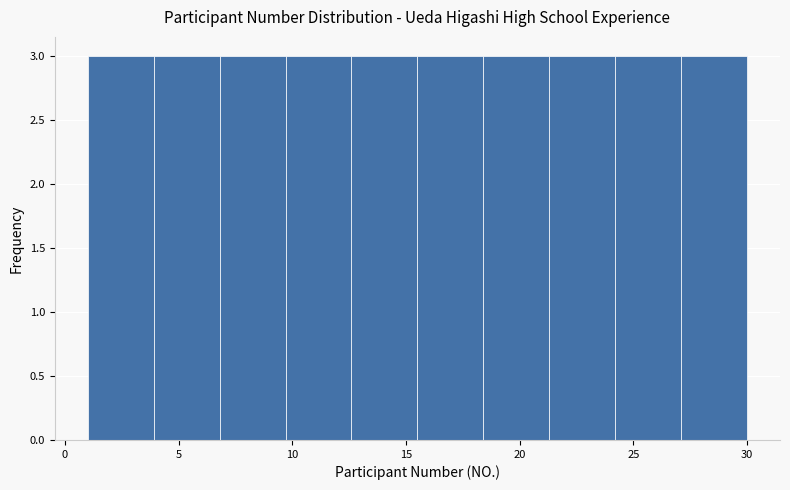

Reading left to right, list every bar in this chart as the range it spans on the x-axis followed by its height. Neither the bar edges nor the heights are printed on the chart, so give them approximately, as read against the axes.

1.0 to 3.9: 3
3.9 to 6.8: 3
6.8 to 9.7: 3
9.7 to 12.6: 3
12.6 to 15.5: 3
15.5 to 18.4: 3
18.4 to 21.3: 3
21.3 to 24.2: 3
24.2 to 27.1: 3
27.1 to 30.0: 3